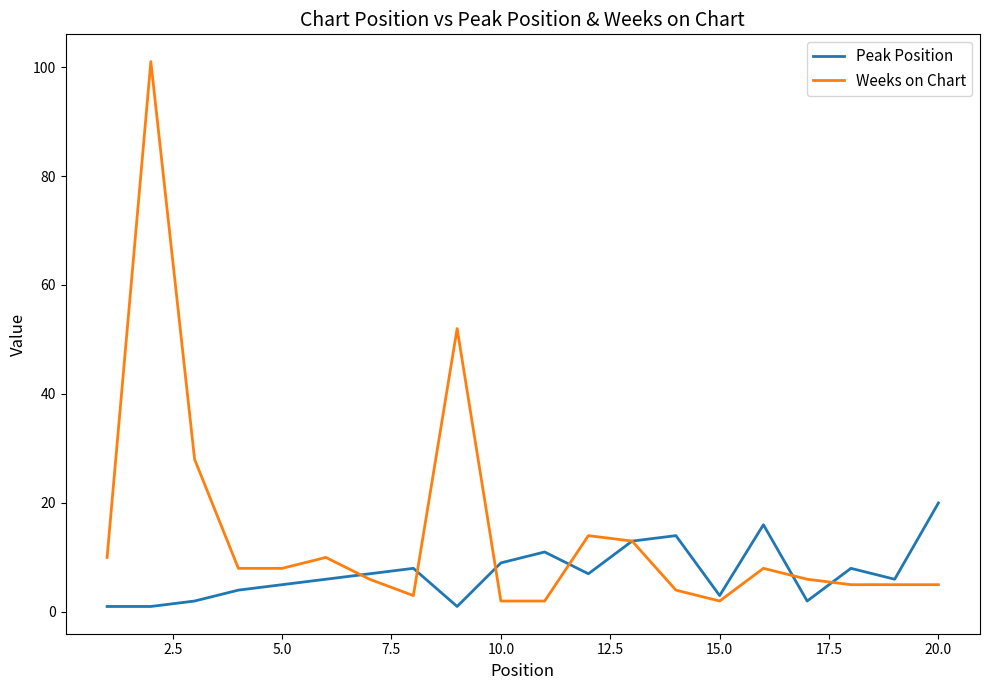

After their last crossing, which series has the higher values: Peak Position or Weeks on Chart?

Peak Position